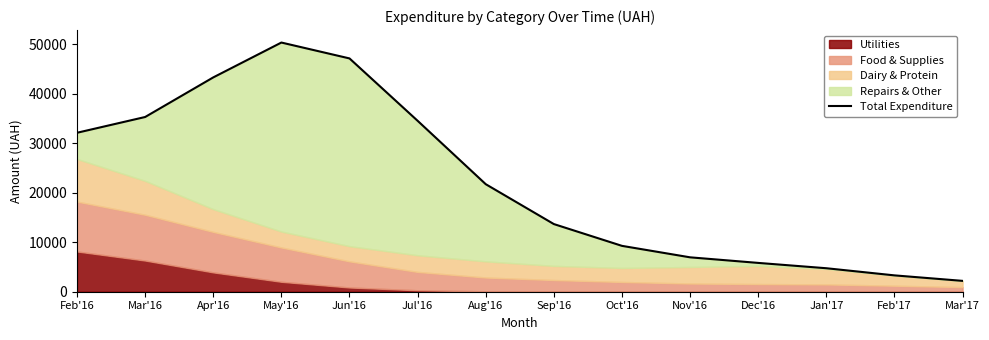

Rank the categories by value from lowest to highest.

Mar'17, Feb'17, Jan'17, Dec'16, Nov'16, Oct'16, Sep'16, Aug'16, Feb'16, Jul'16, Mar'16, Apr'16, Jun'16, May'16